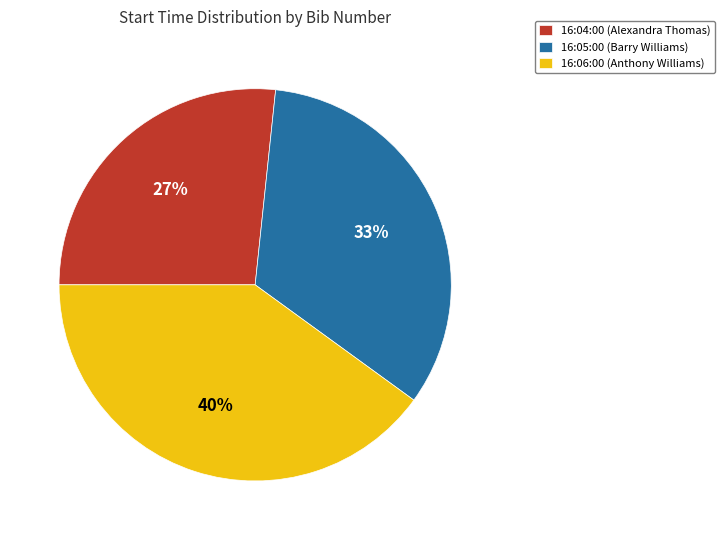

How many segments does this pie chart have?

3